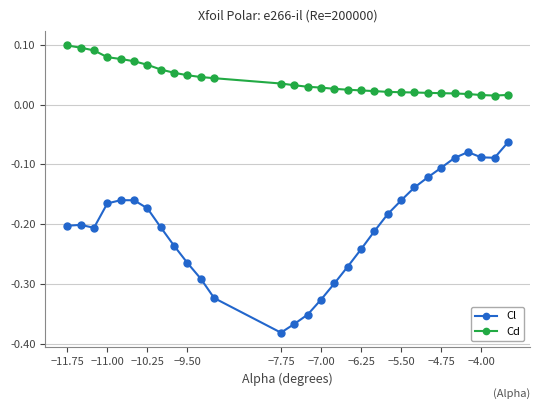

Which series has the widest spread of values?

Cl